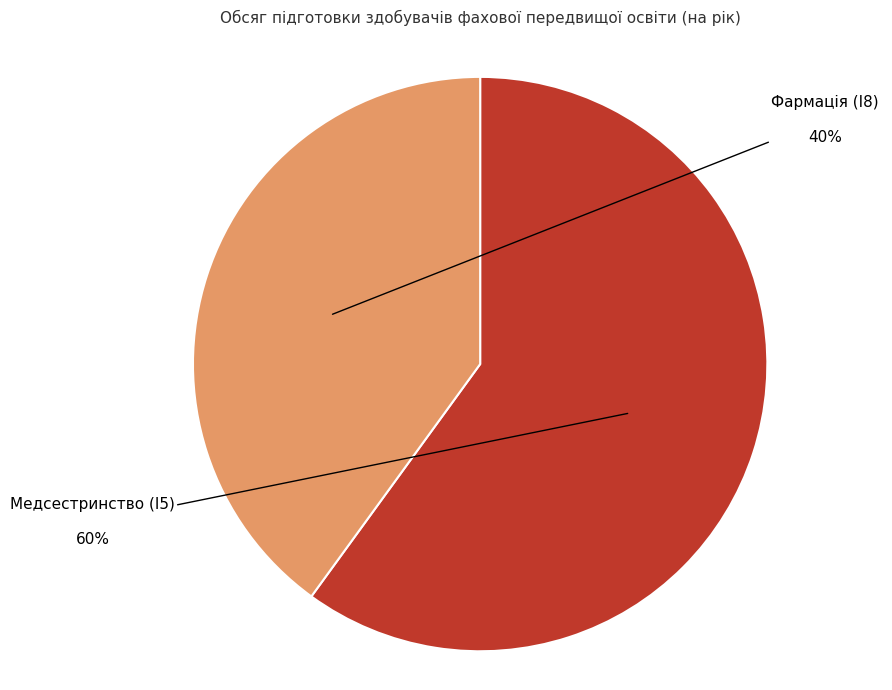

What is the majority slice?

Медсестринство (I5)